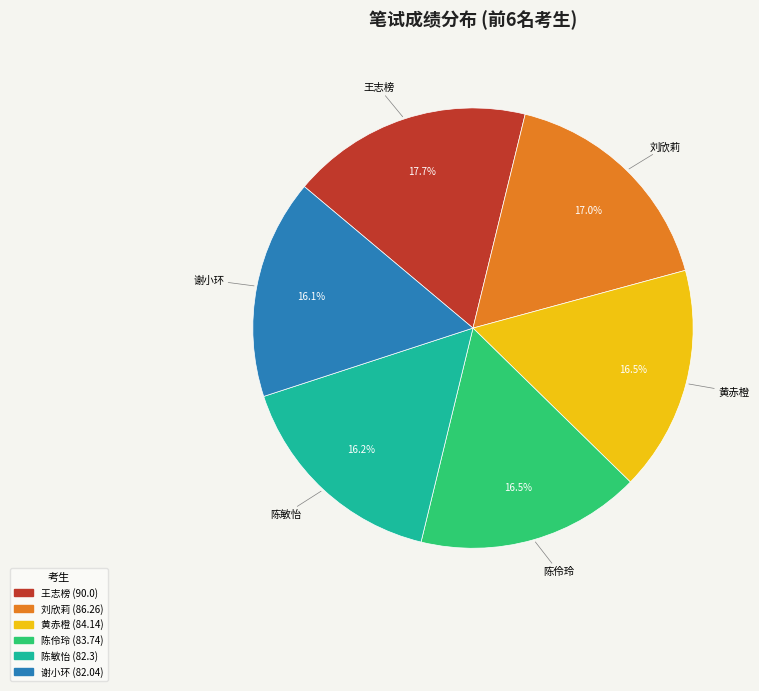

To the nearest percent, what portion does 刘欣莉 represent?

17%